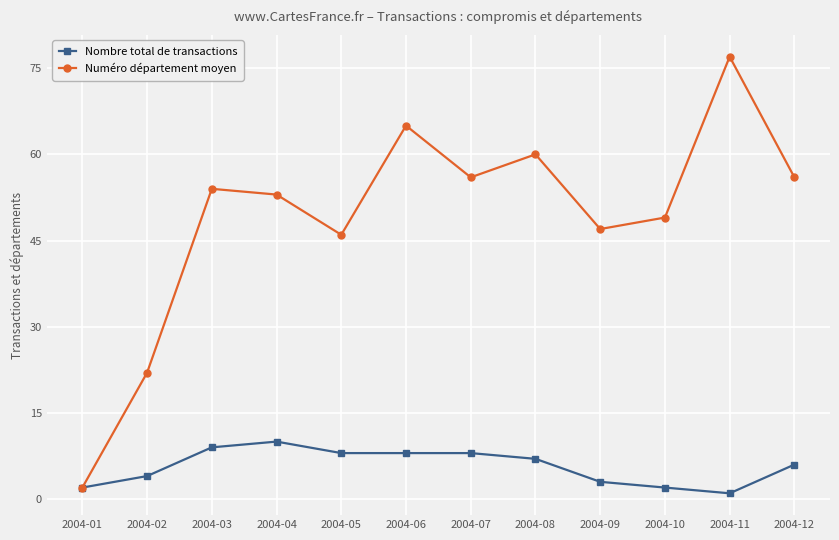

Which series has the largest range (max minus min)?

Numéro département moyen